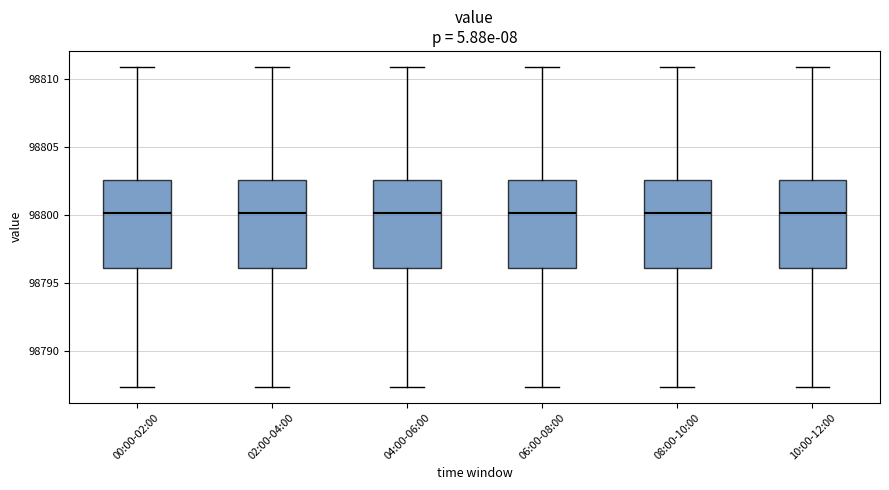

Reading left to right, transcribe this box plot: for each box, give where its median line is, the range the box spans, and where its two whiskers end, as read against the y-axis. The values are not printed on the chart, so give them approximately, as read against the axis.

00:00-02:00: median 98800.0, box 98796.0 to 98802.5, whiskers 98787.5 to 98811.0
02:00-04:00: median 98800.0, box 98796.0 to 98802.5, whiskers 98787.5 to 98811.0
04:00-06:00: median 98800.0, box 98796.0 to 98802.5, whiskers 98787.5 to 98811.0
06:00-08:00: median 98800.0, box 98796.0 to 98802.5, whiskers 98787.5 to 98811.0
08:00-10:00: median 98800.0, box 98796.0 to 98802.5, whiskers 98787.5 to 98811.0
10:00-12:00: median 98800.0, box 98796.0 to 98802.5, whiskers 98787.5 to 98811.0